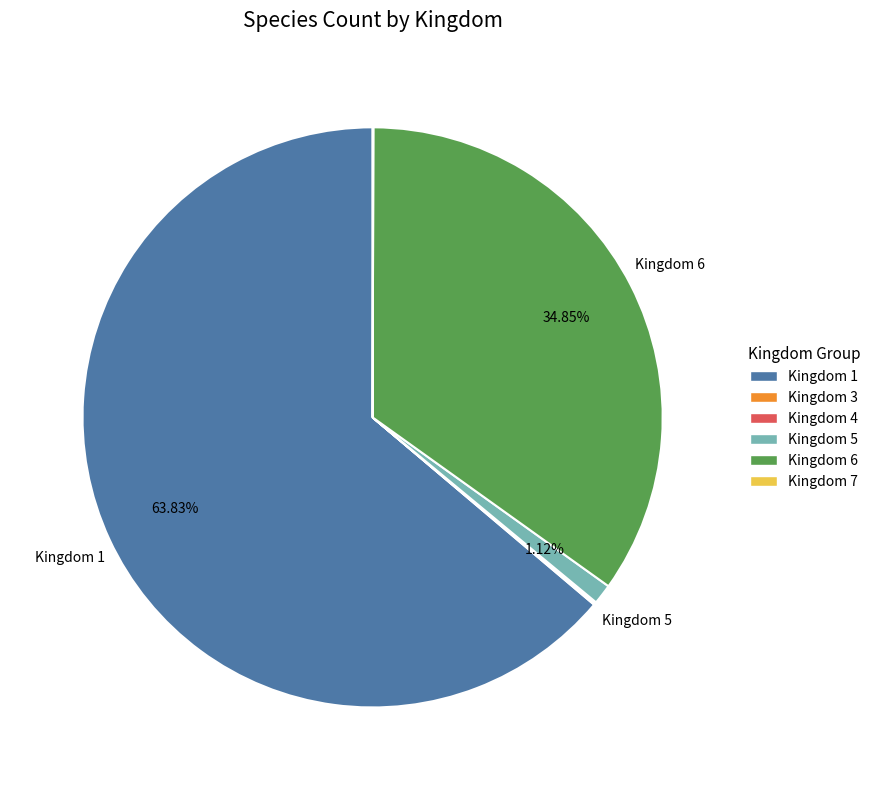

Combined, do Kingdom 6 and Kingdom 5 account for over 50%?

No